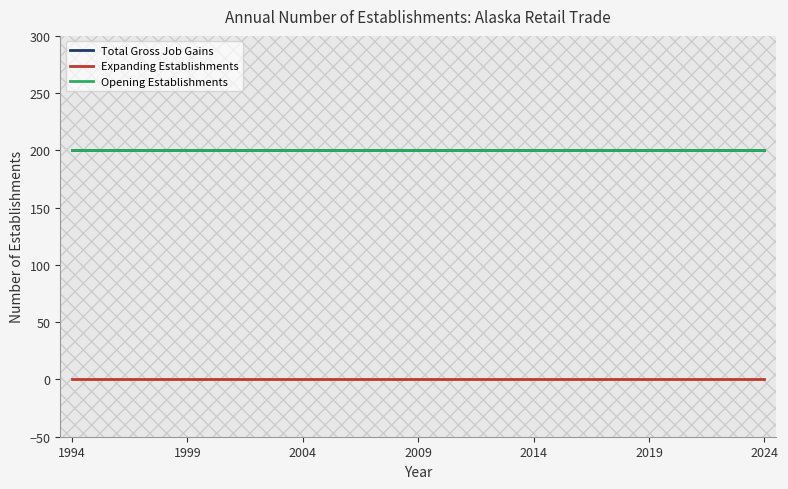

How many lines are shown in the chart?

3